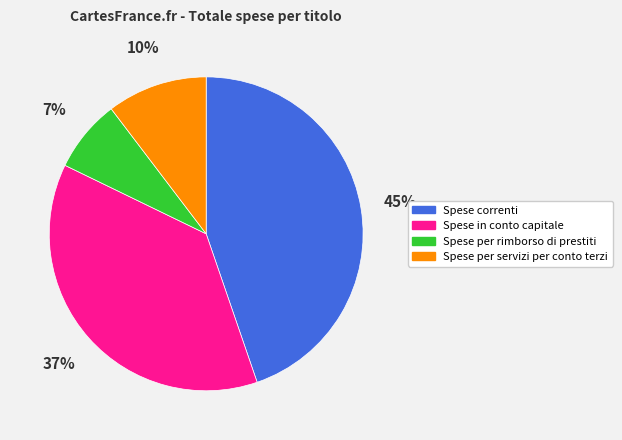

Which slice is the largest?

Spese correnti